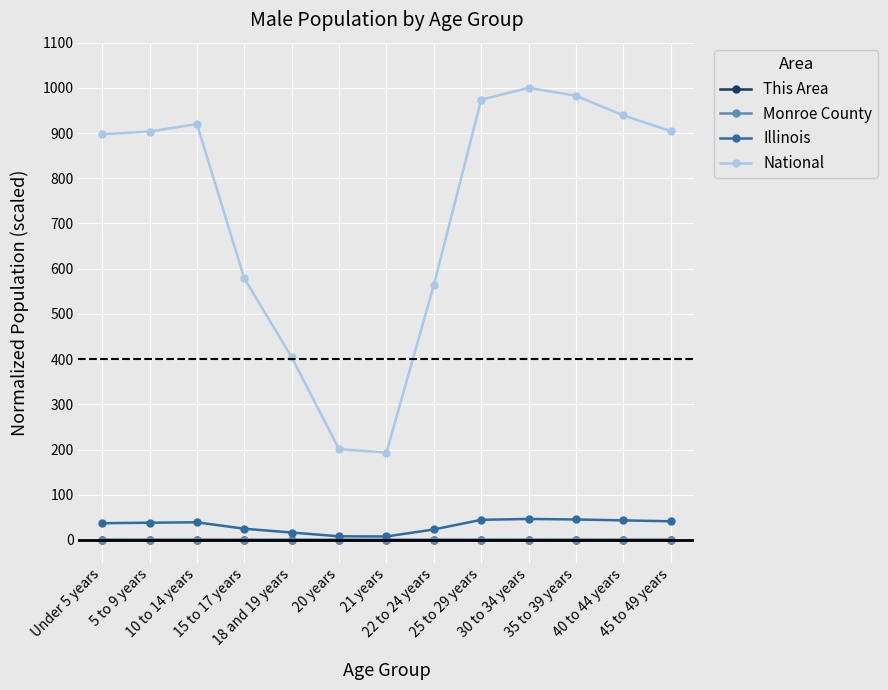

True or false: Monroe County has more than 0 points higher than both neighbors.

True